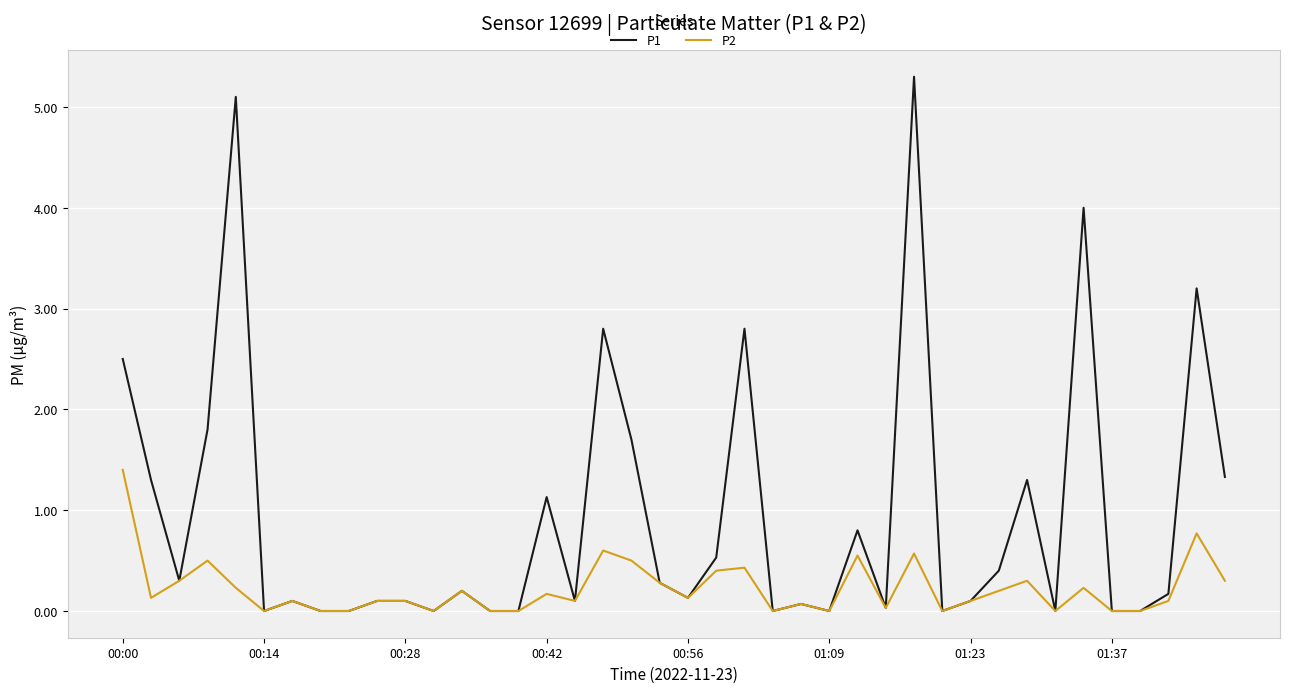

How many lines are shown in the chart?

2